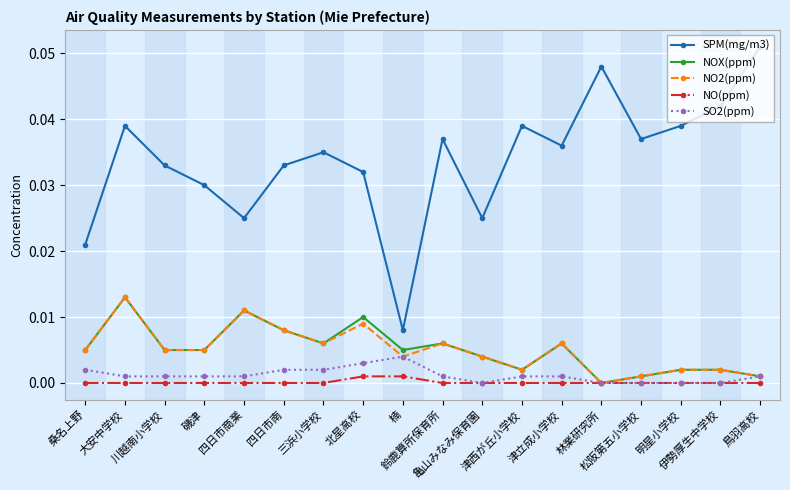

How many categories are shown in the chart?

18